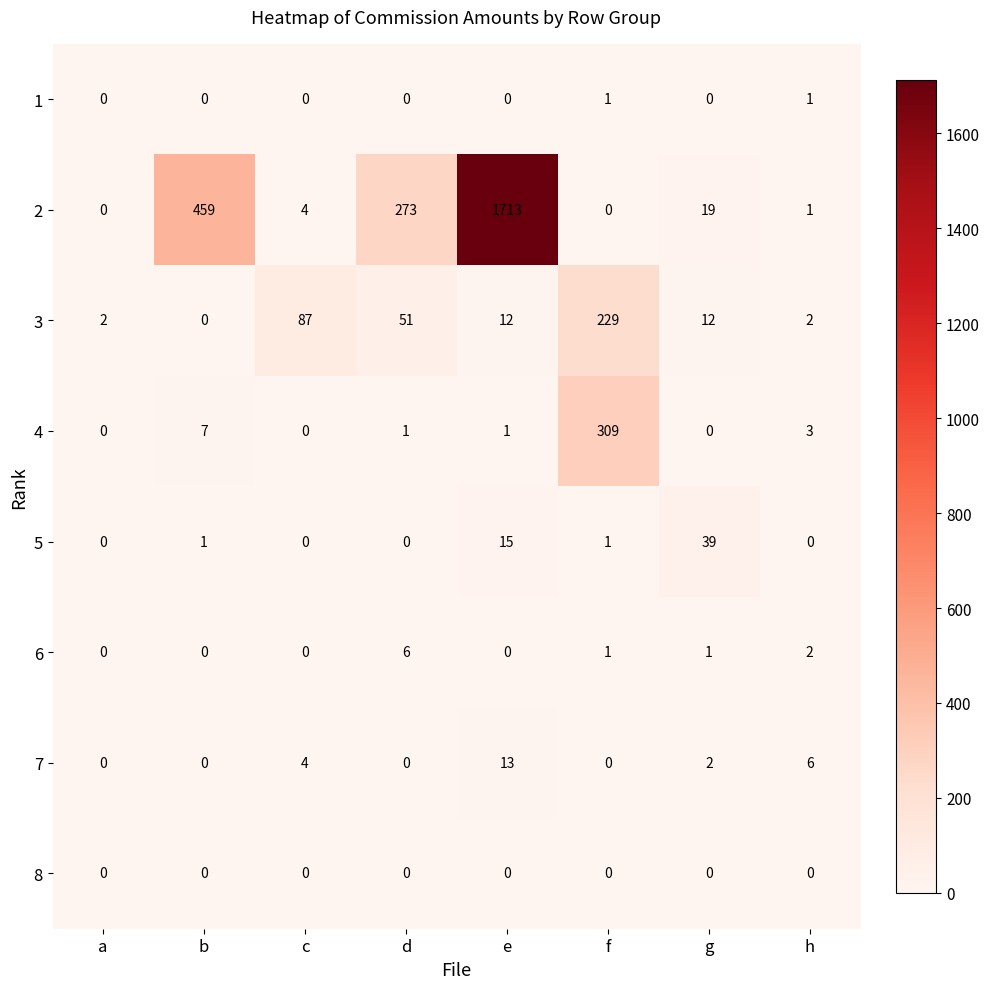

What is the greatest value displayed?

1713